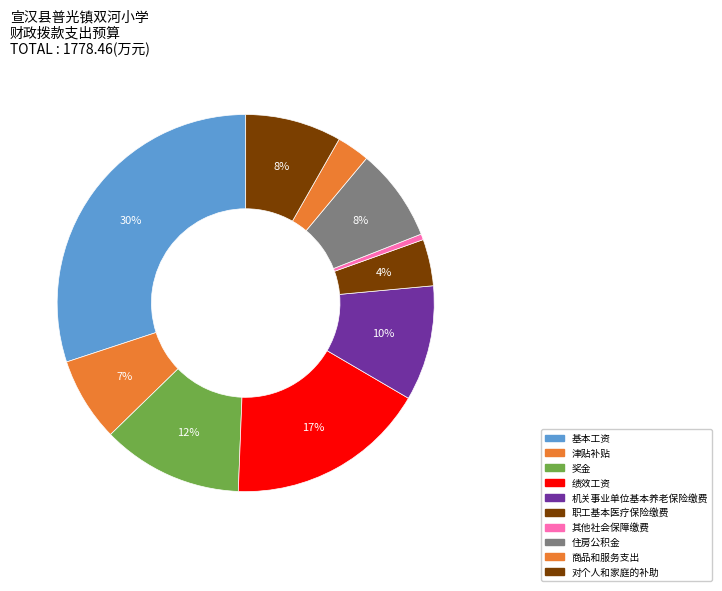

How many slices are in this pie chart?

10